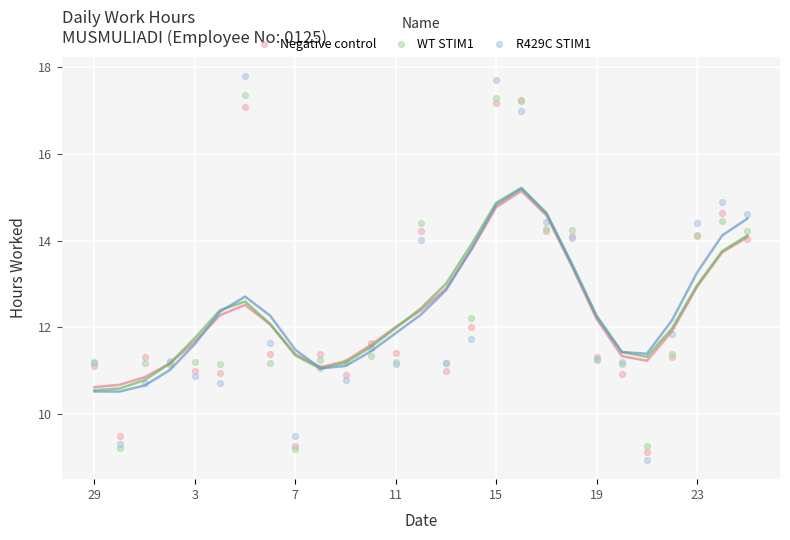

Which series contains the lowest Y value?

R429C STIM1